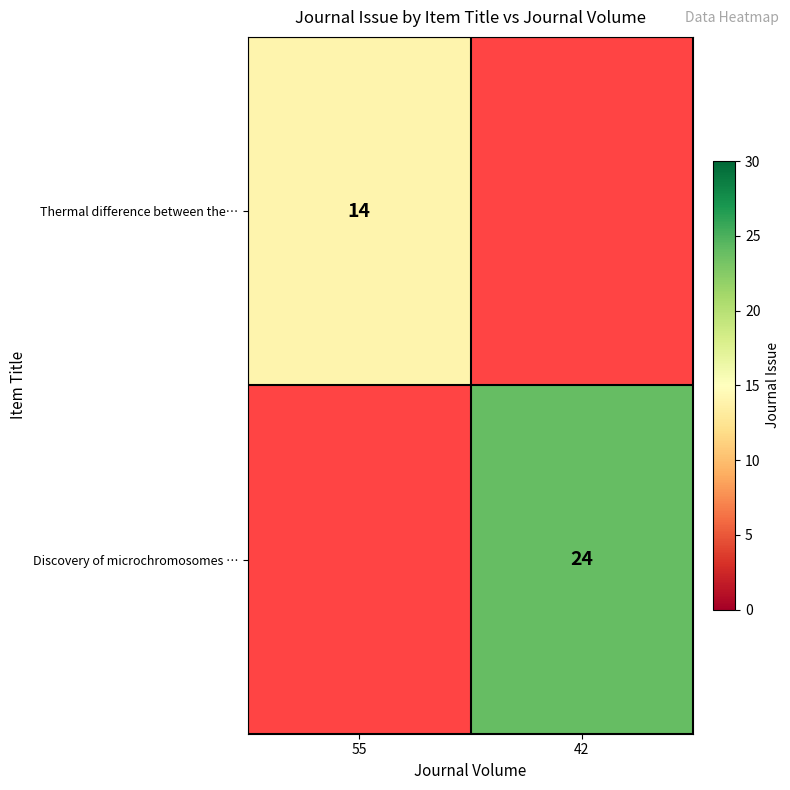

At which category does the chart reach its peak across all series?

42